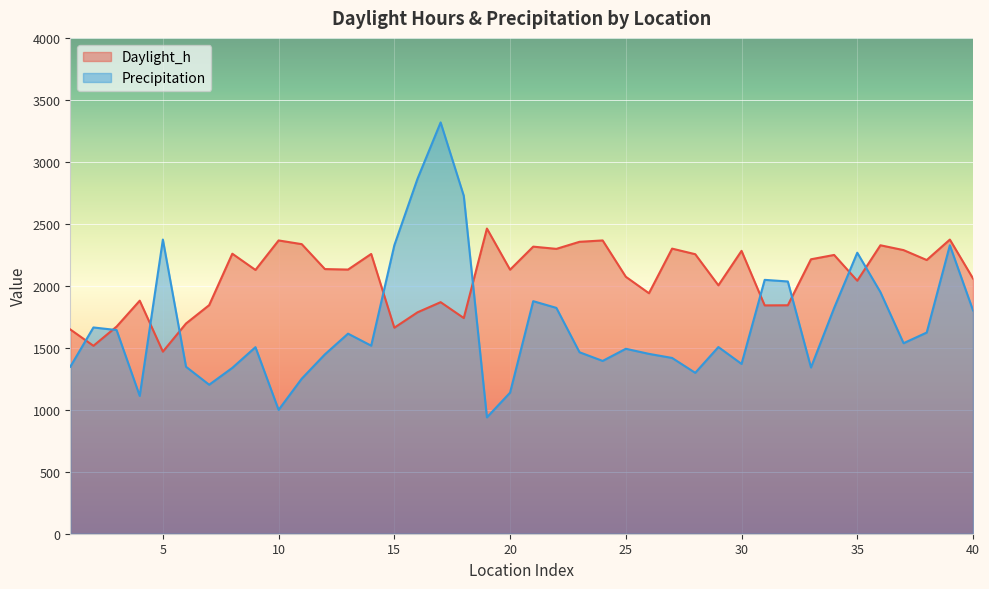

What is the value of the Daylight_h point at the 36th from the left?

2327